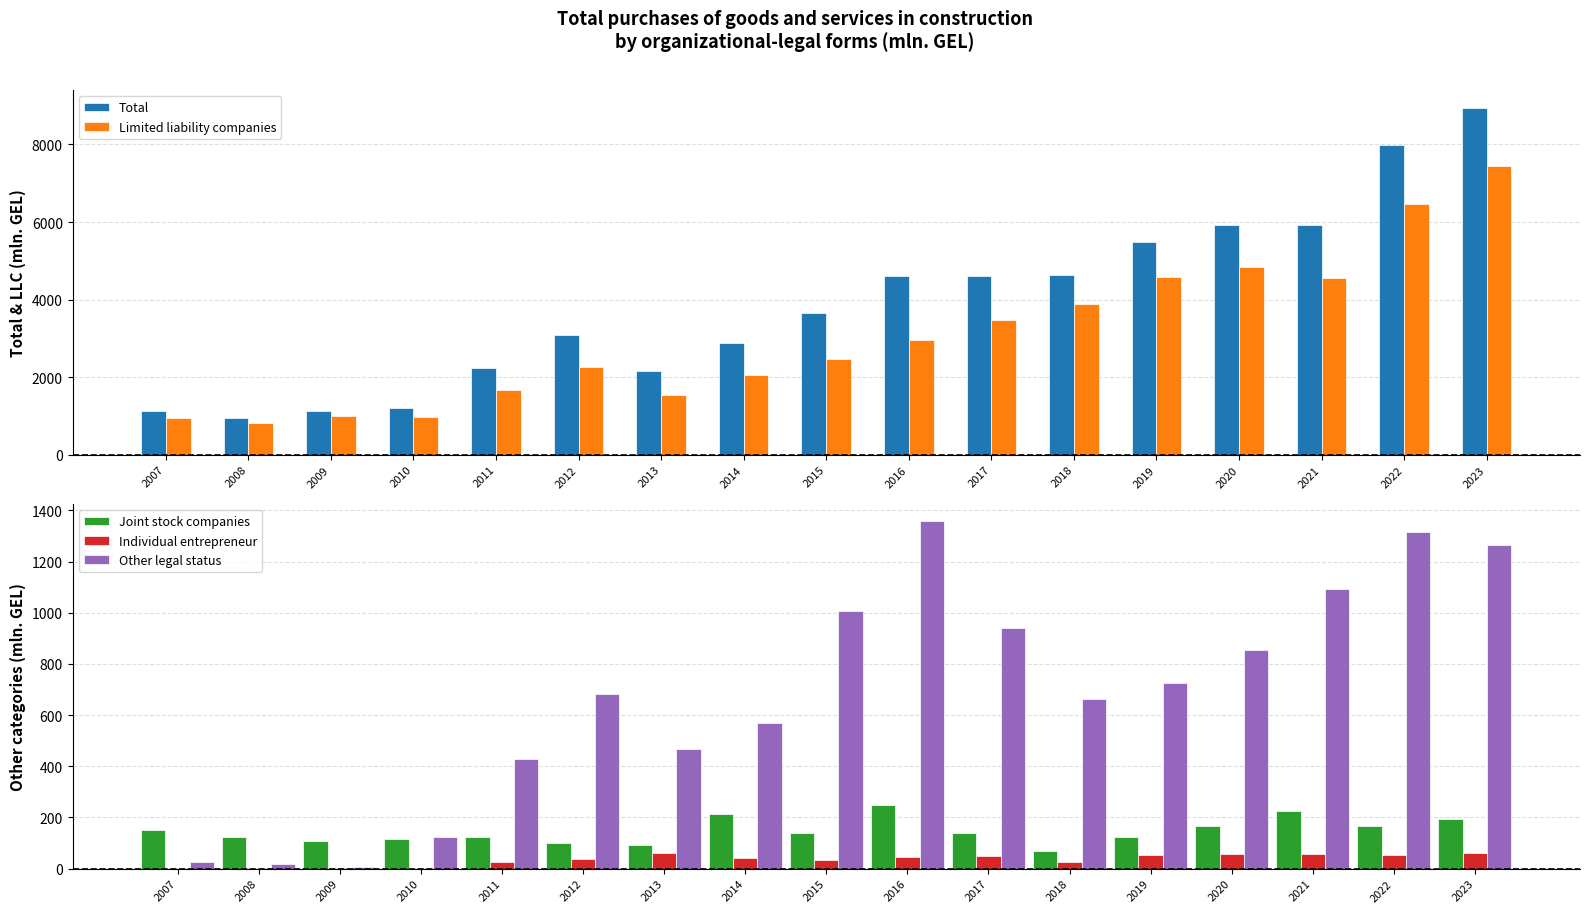

Is the value of Joint stock companies at 2017 greater than the value of Individual entrepreneur at 2015?

Yes